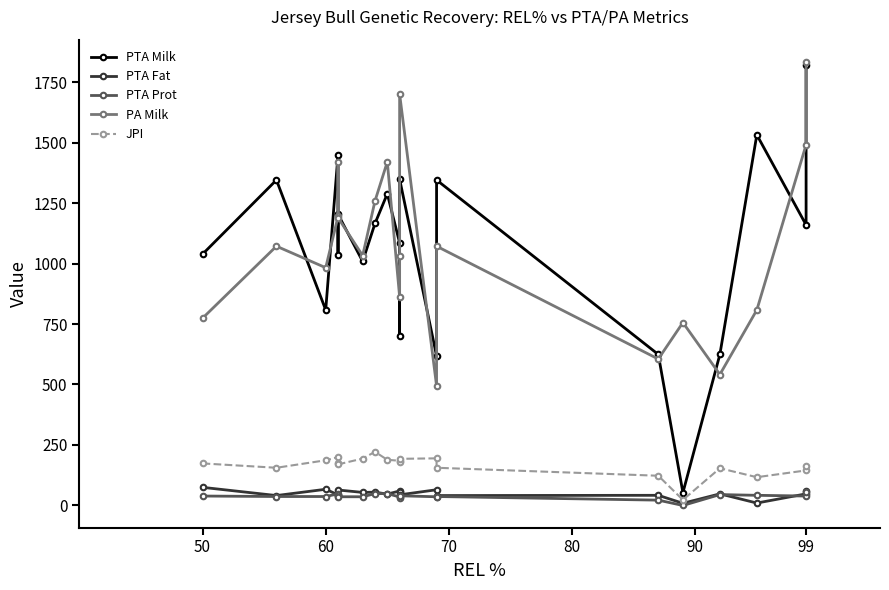

What is the maximum value shown in the chart?

1835